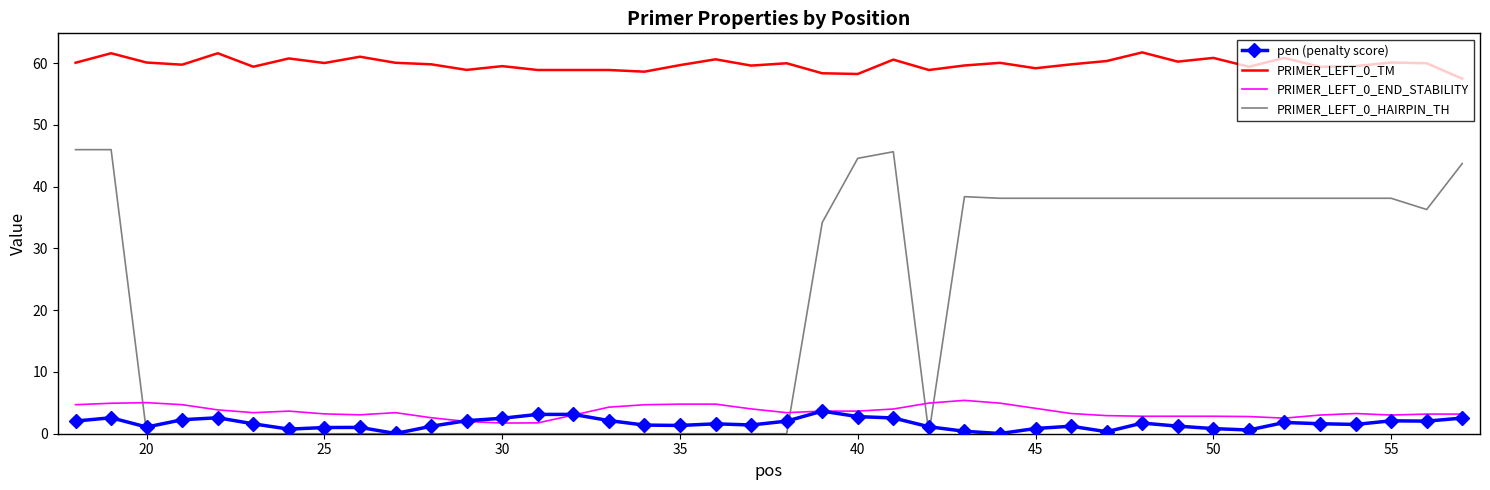

True or false: PRIMER_LEFT_0_TM and PRIMER_LEFT_0_END_STABILITY intersect in this chart.

False